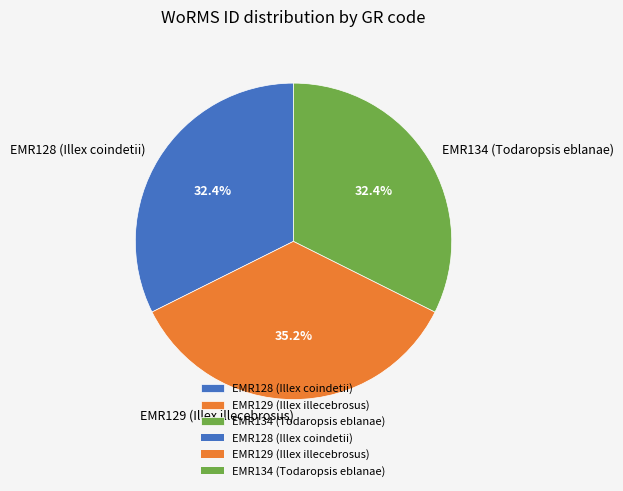

Between EMR134 (Todaropsis eblanae) and EMR129 (Illex illecebrosus), which is larger?

EMR129 (Illex illecebrosus)